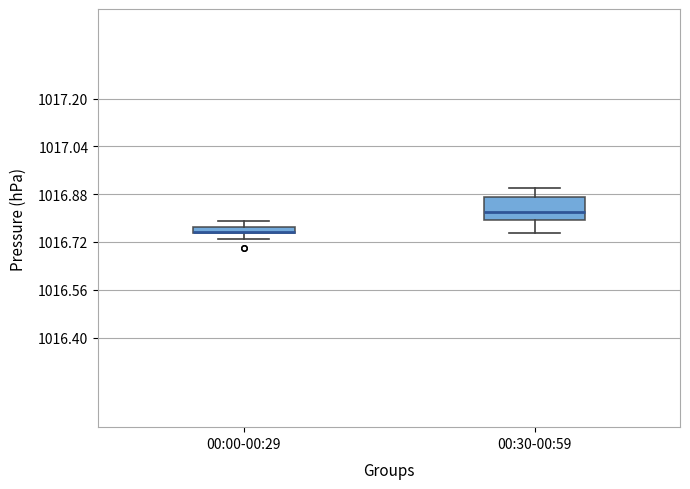

Which box is the tallest, from its lower edge to its upper edge?

00:30-00:59